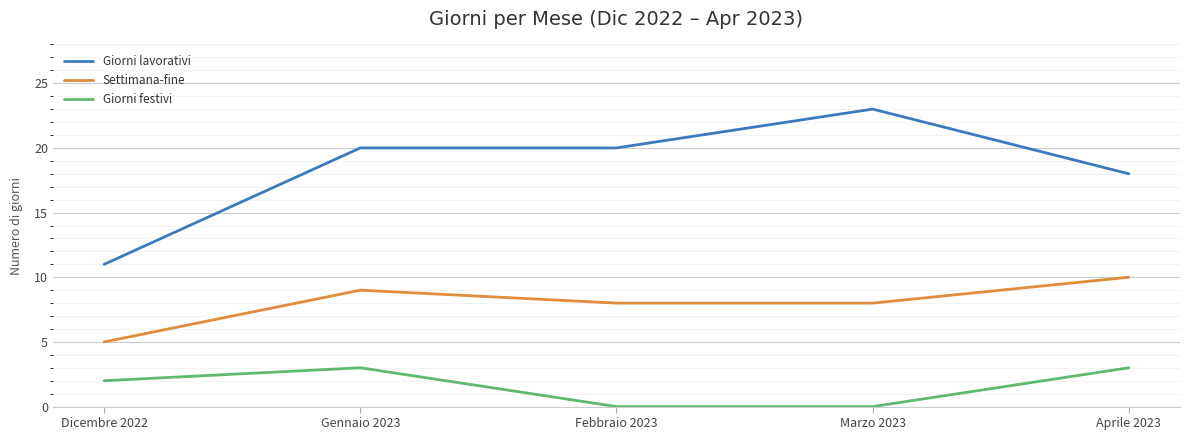

What position from the left is Febbraio 2023?

3